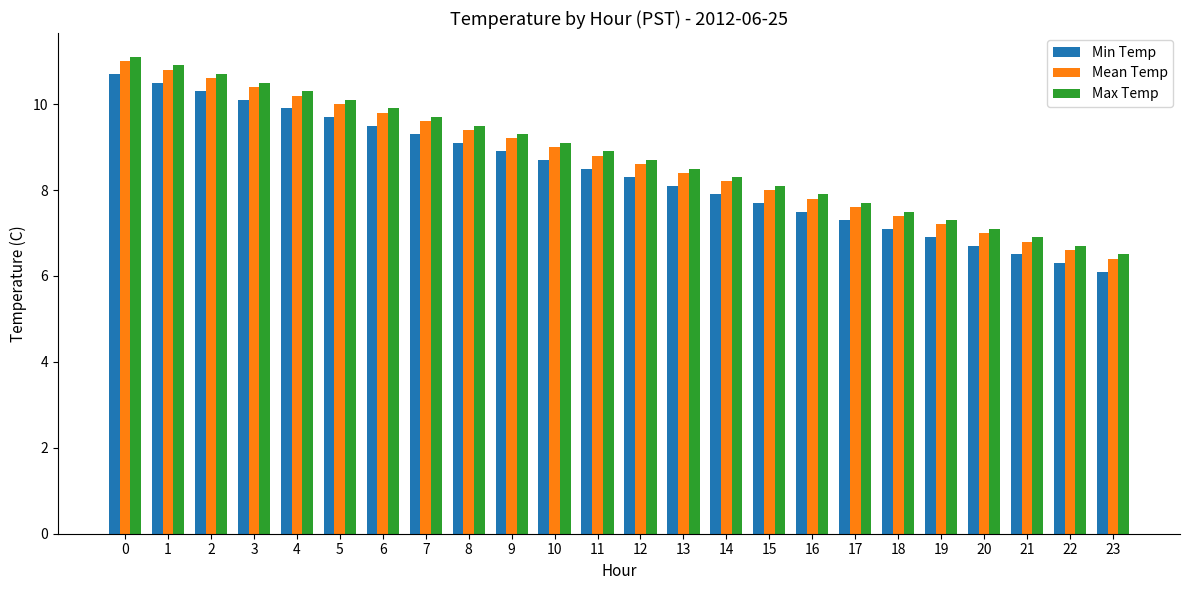

Is it true that Max Temp equals 15.2 at 13?

False